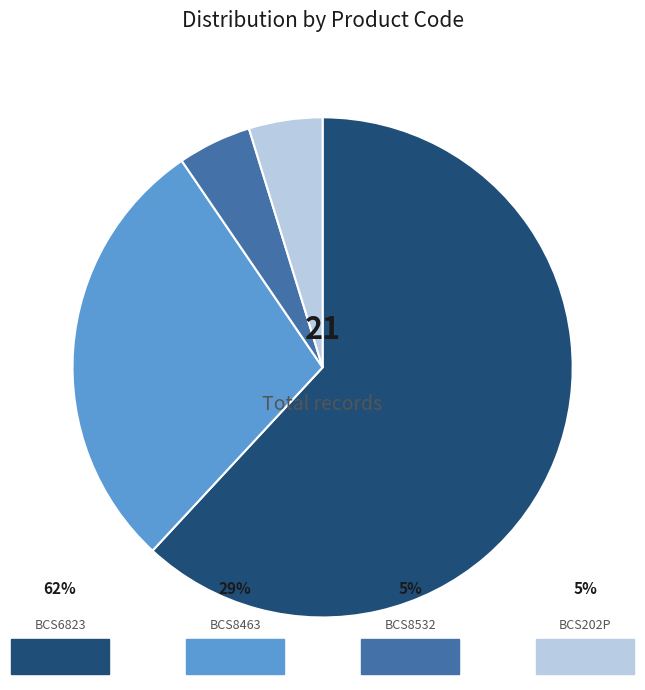

Is there any slice that represents more than half of the pie?

Yes